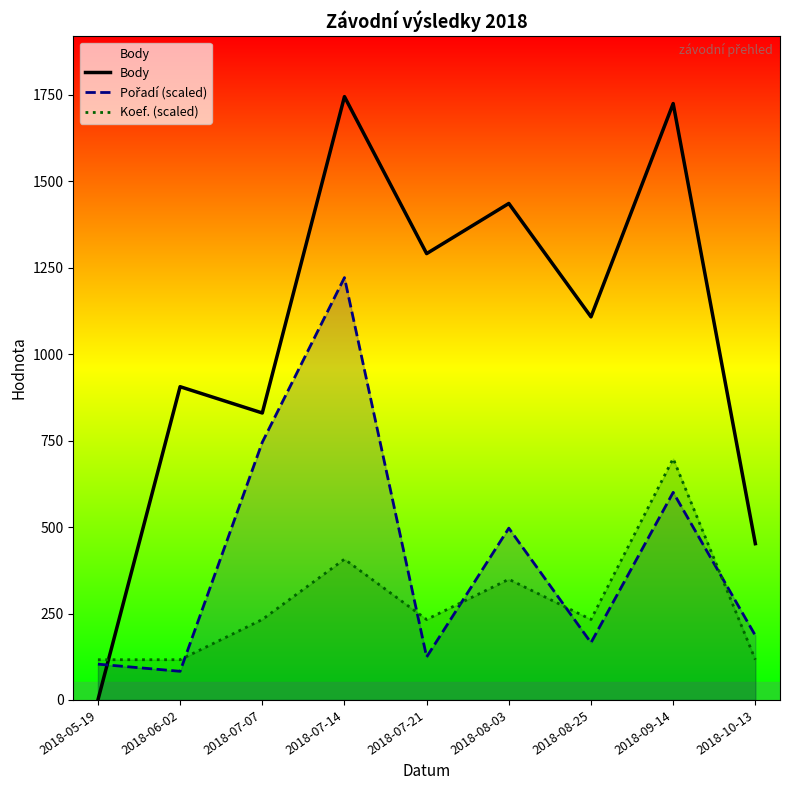

Which series has the largest total across all categories?

Body